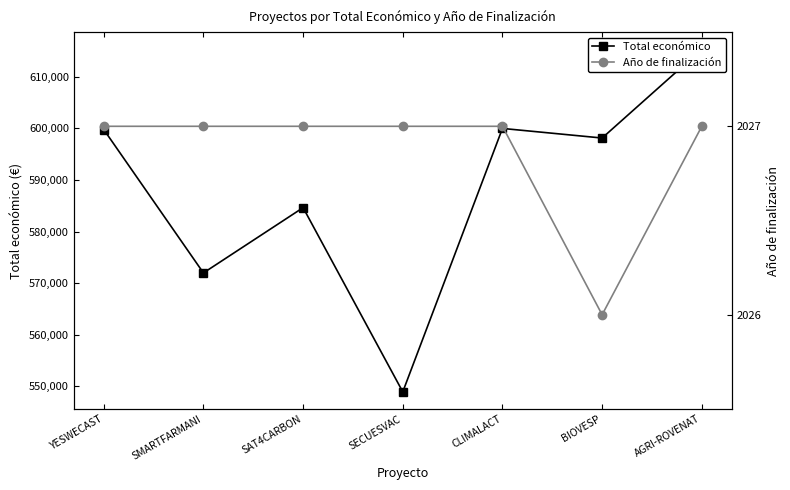

What value does the Año de finalización series have at SECUESVAC?

2027